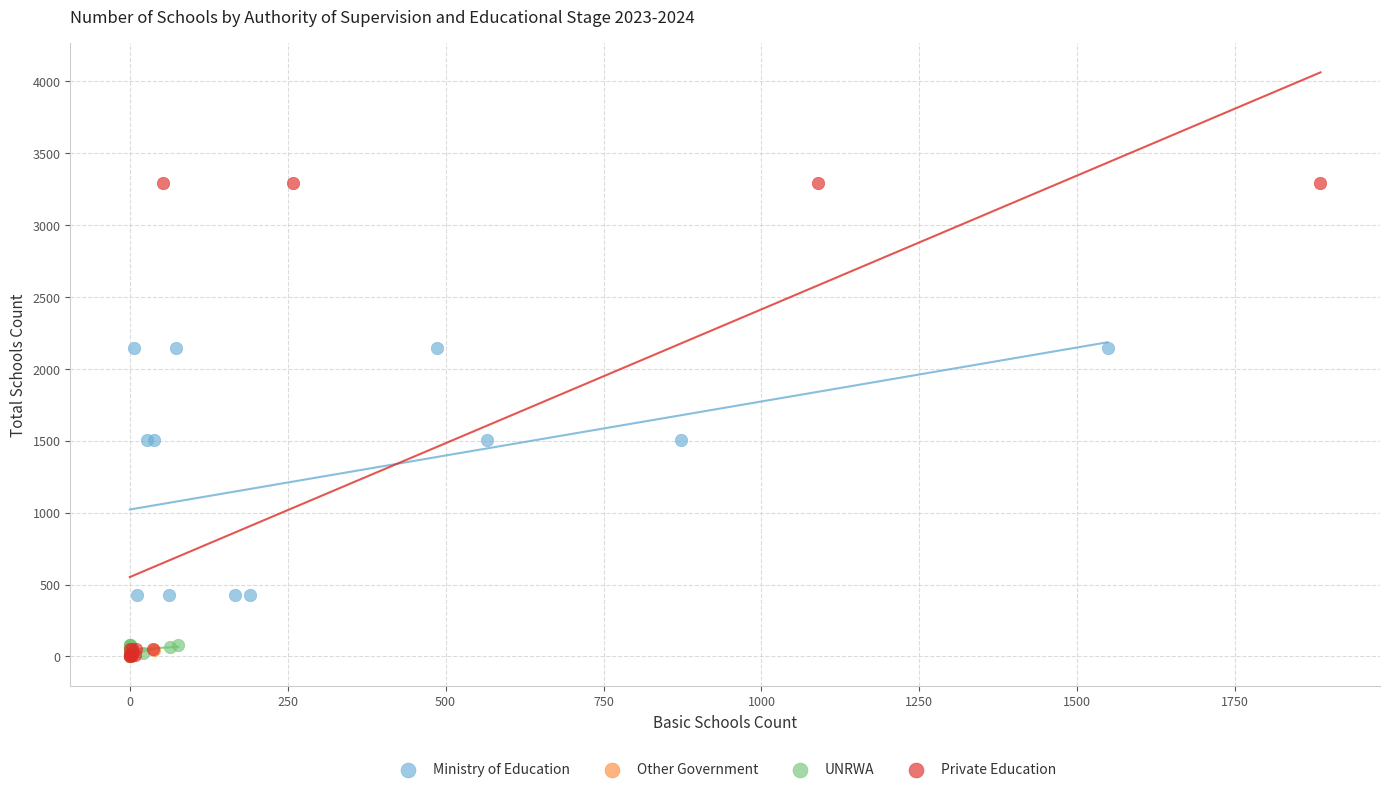

Which series contains the highest Y value?

Private Education